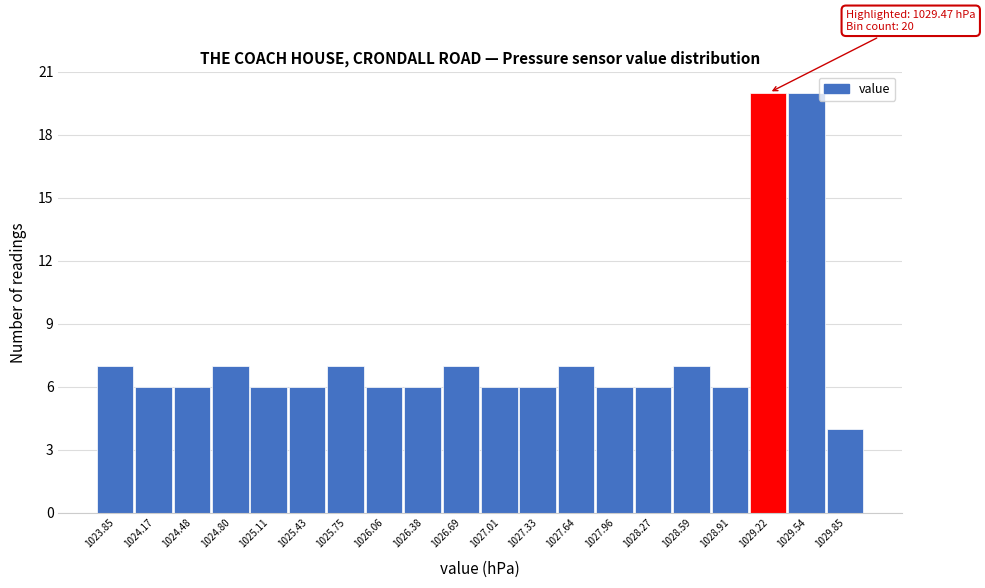

Reading left to right, extract all data points from this chart.

1023.85=7	1024.17=6	1024.48=6	1024.80=7	1025.11=6	1025.43=6	1025.75=7	1026.06=6	1026.38=6	1026.69=7	1027.01=6	1027.33=6	1027.64=7	1027.96=6	1028.27=6	1028.59=7	1028.91=6	1029.22=20	1029.54=20	1029.85=4